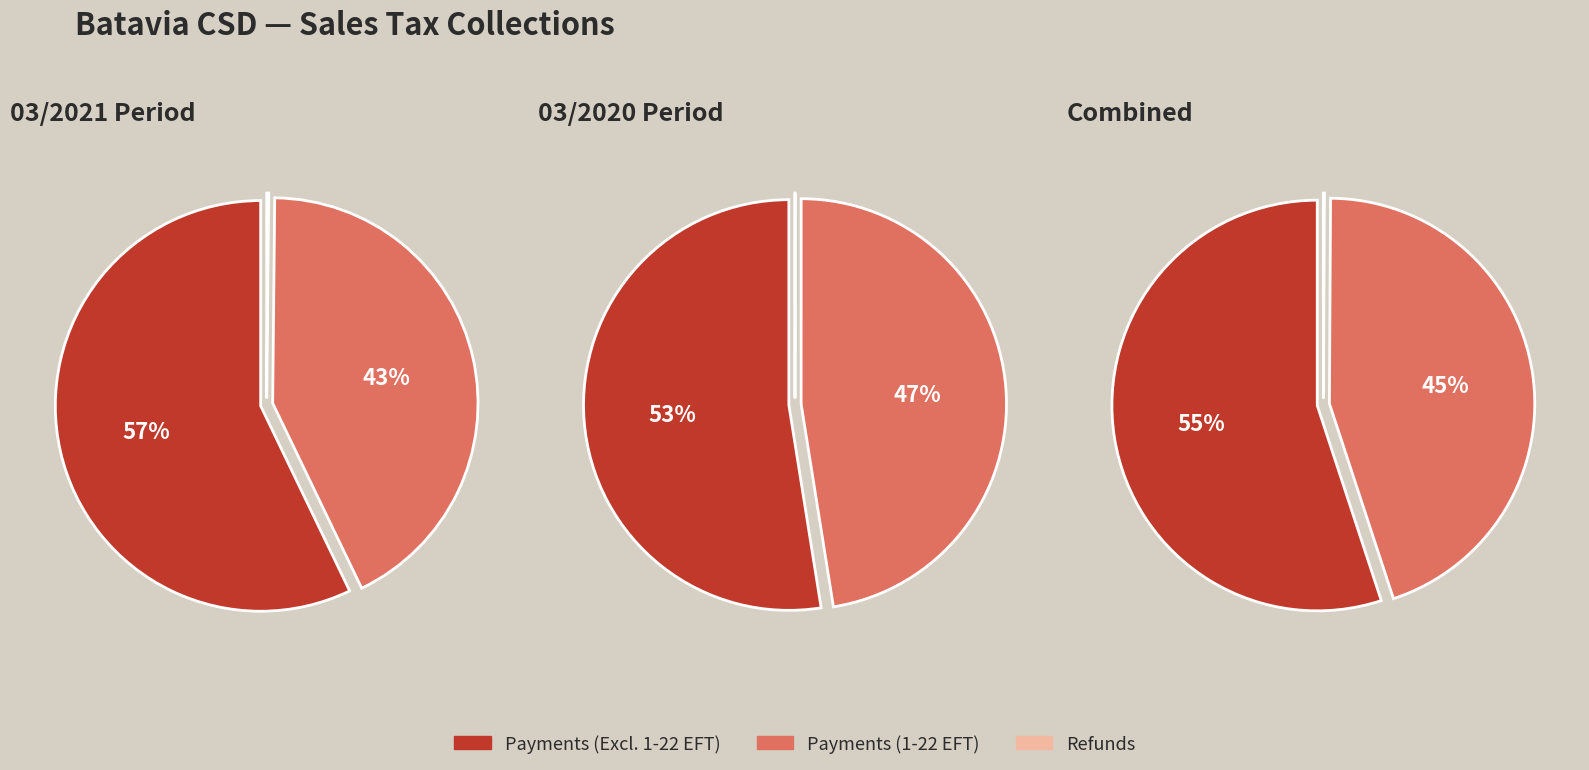

Is it true that 05/31/2021 is 1% of the pie?

False